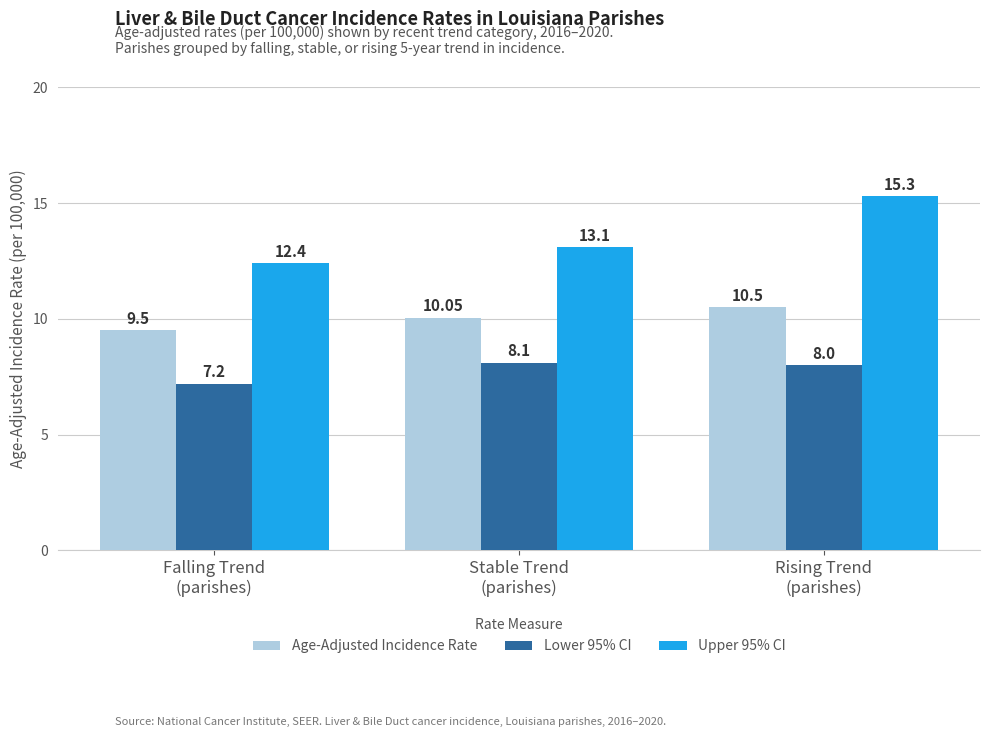

Which series has the largest range (max minus min)?

Upper 95% CI